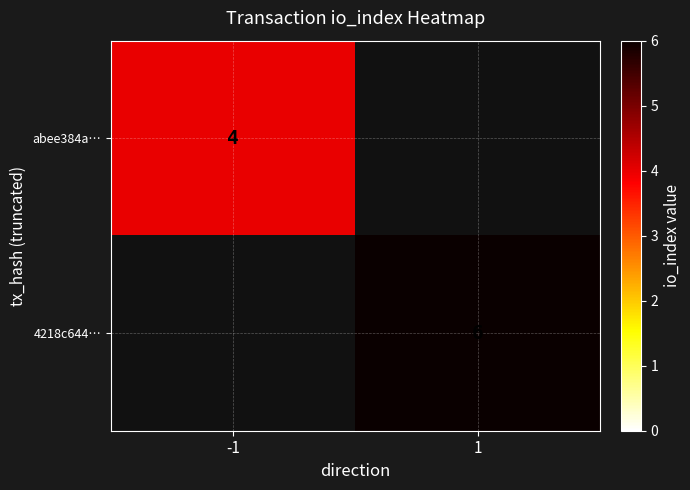

Which category has the highest value across all series?

1